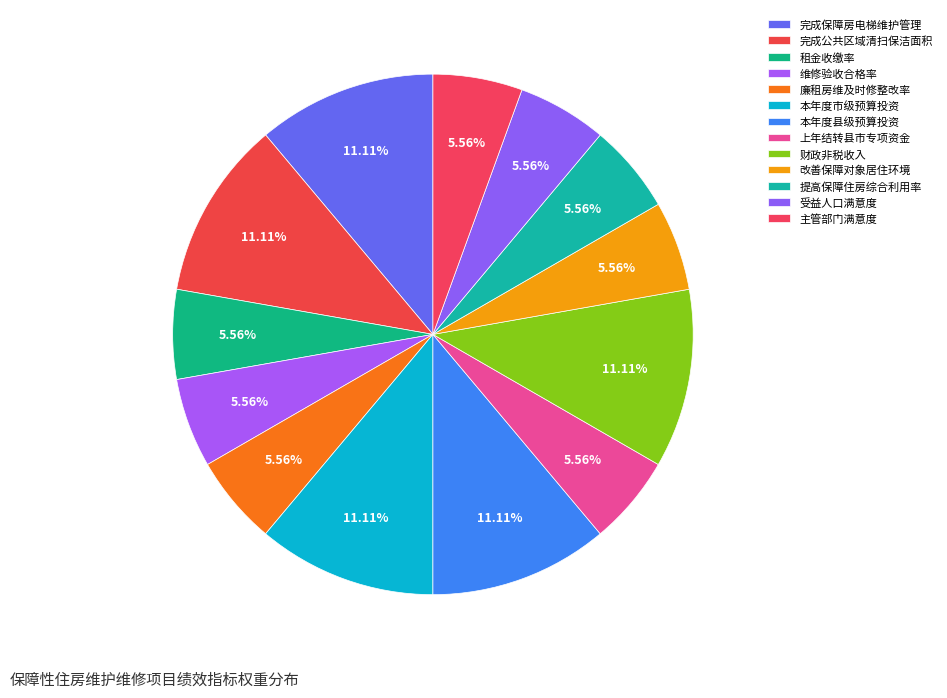

The 本年度市级预算投资 slice represents 6% of the pie. True or false?

False